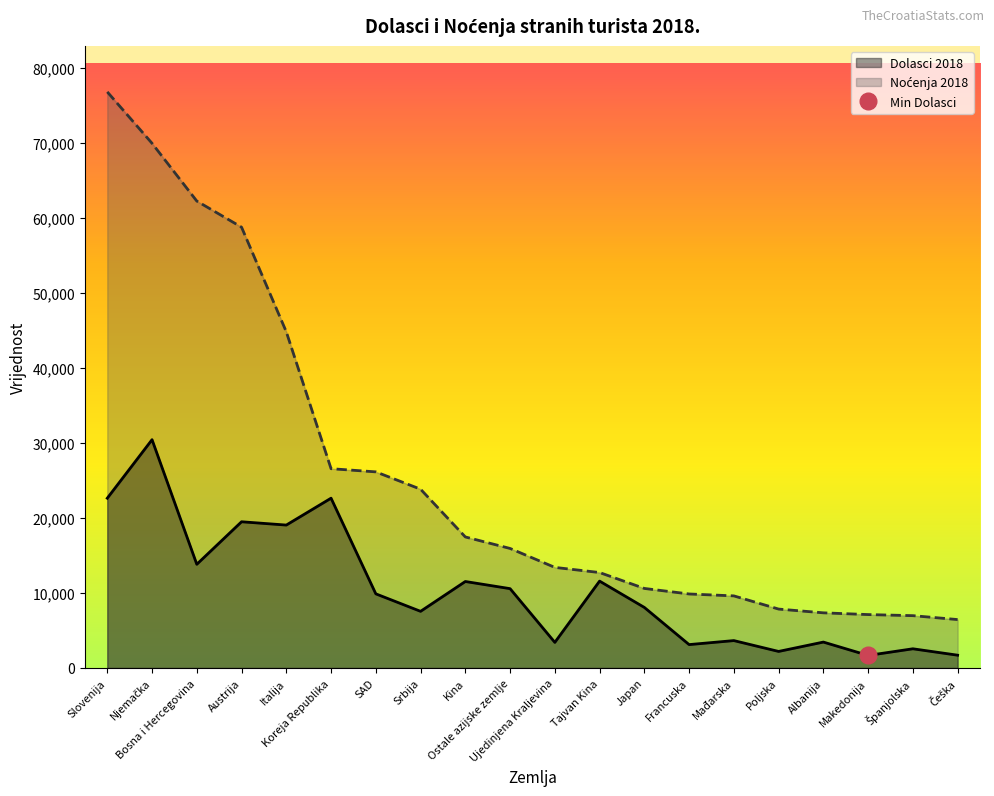

List the labels in order of Dolasci 2018 value, smallest first.

Makedonija, Češka, Poljska, Španjolska, Francuska, Ujedinjena Kraljevina, Albanija, Mađarska, Srbija, Japan, SAD, Ostale azijske zemlje, Kina, Tajvan Kina, Bosna i Hercegovina, Italija, Austrija, Slovenija, Koreja Republika, Njemačka